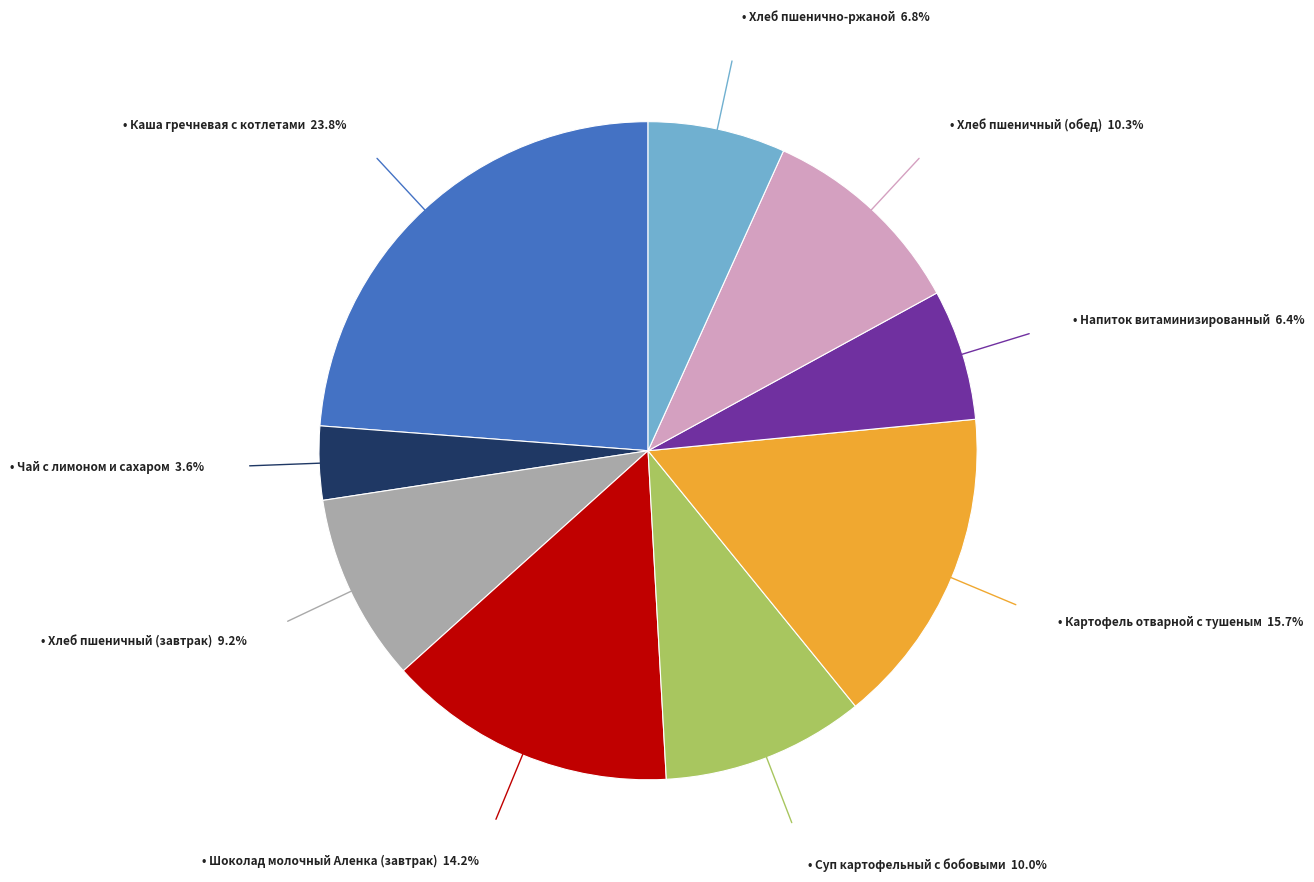

Is there any slice that represents more than half of the pie?

No